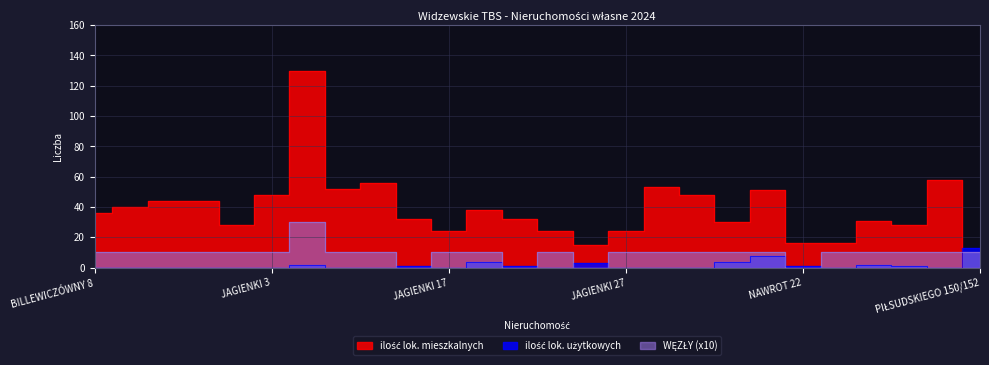

Reading left to right, extract all data points from this chart.

ilość lok. mieszkalnych: BILLEWICZÓWNY 8=36	BILLEWICZÓWNY 10=40	BILLEWICZÓWNY 12=44	BILLEWICZÓWNY 16=44	BILLEWICZÓWNY 18=28	JAGIENKI 3=48	JAGIENKI 5/7=130	JAGIENKI 9=52	JAGIENKI 11=56	JAGIENKI 15=32	JAGIENKI 17=24	JAGIENKI 19=38	JAGIENKI 21=32	JAGIENKI 23=24	JAGIENKI 25=15	JAGIENKI 27=24	JAGIENKI 29=53	JAGIENKI 31=48	NAWROT 14=30	NAWROT 18/20=51	NAWROT 22=16	NAWROT 22A=16	NAWROT 24=31	NAWROT 28=28	NOWA 40/44=58	PIŁSUDSKIEGO 150/152=0
ilość lok. użytkowych: BILLEWICZÓWNY 8=0	BILLEWICZÓWNY 10=0	BILLEWICZÓWNY 12=0	BILLEWICZÓWNY 16=0	BILLEWICZÓWNY 18=0	JAGIENKI 3=0	JAGIENKI 5/7=2	JAGIENKI 9=0	JAGIENKI 11=0	JAGIENKI 15=1	JAGIENKI 17=0	JAGIENKI 19=4	JAGIENKI 21=1	JAGIENKI 23=0	JAGIENKI 25=3	JAGIENKI 27=0	JAGIENKI 29=0	JAGIENKI 31=0	NAWROT 14=4	NAWROT 18/20=8	NAWROT 22=1	NAWROT 22A=0	NAWROT 24=2	NAWROT 28=1	NOWA 40/44=0	PIŁSUDSKIEGO 150/152=13
WĘZŁY: BILLEWICZÓWNY 8=10	BILLEWICZÓWNY 10=10	BILLEWICZÓWNY 12=10	BILLEWICZÓWNY 16=10	BILLEWICZÓWNY 18=10	JAGIENKI 3=10	JAGIENKI 5/7=30	JAGIENKI 9=10	JAGIENKI 11=10	JAGIENKI 15=0	JAGIENKI 17=10	JAGIENKI 19=10	JAGIENKI 21=0	JAGIENKI 23=10	JAGIENKI 25=0	JAGIENKI 27=10	JAGIENKI 29=10	JAGIENKI 31=10	NAWROT 14=10	NAWROT 18/20=10	NAWROT 22=0	NAWROT 22A=10	NAWROT 24=10	NAWROT 28=10	NOWA 40/44=10	PIŁSUDSKIEGO 150/152=10